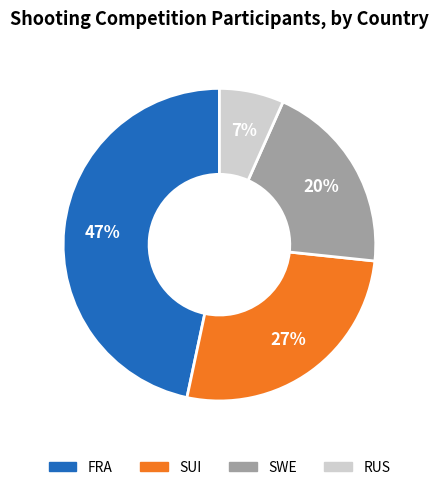

To the nearest percent, what is the difference between the largest and smallest slice percentages?

40%